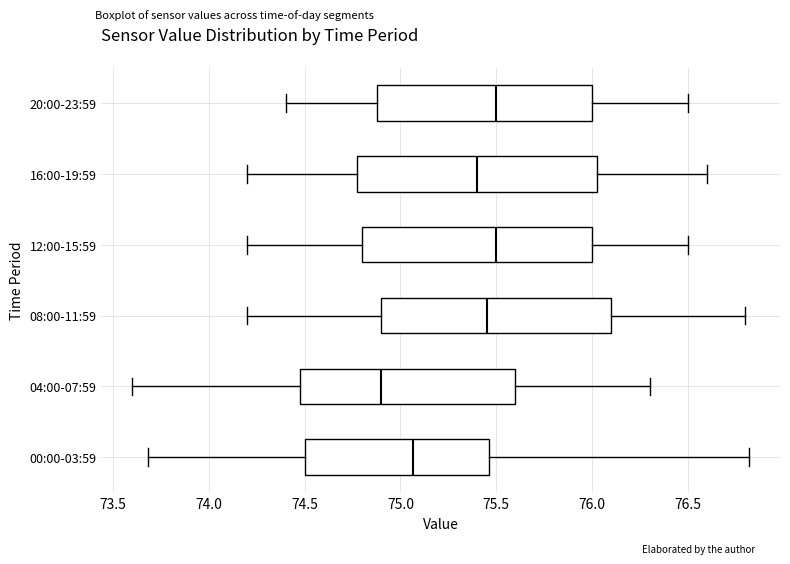

Reading bottom to top, read every box against the x-axis: the position of its median line, the range the box covers, and the ends of its whiskers. The values are not printed on the chart, so give them approximately, as read against the axis.

00:00-03:59: median 75.05, box 74.50 to 75.45, whiskers 73.70 to 76.80
04:00-07:59: median 74.90, box 74.50 to 75.60, whiskers 73.60 to 76.30
08:00-11:59: median 75.45, box 74.90 to 76.10, whiskers 74.20 to 76.80
12:00-15:59: median 75.50, box 74.80 to 76.00, whiskers 74.20 to 76.50
16:00-19:59: median 75.40, box 74.80 to 76.05, whiskers 74.20 to 76.60
20:00-23:59: median 75.50, box 74.90 to 76.00, whiskers 74.40 to 76.50